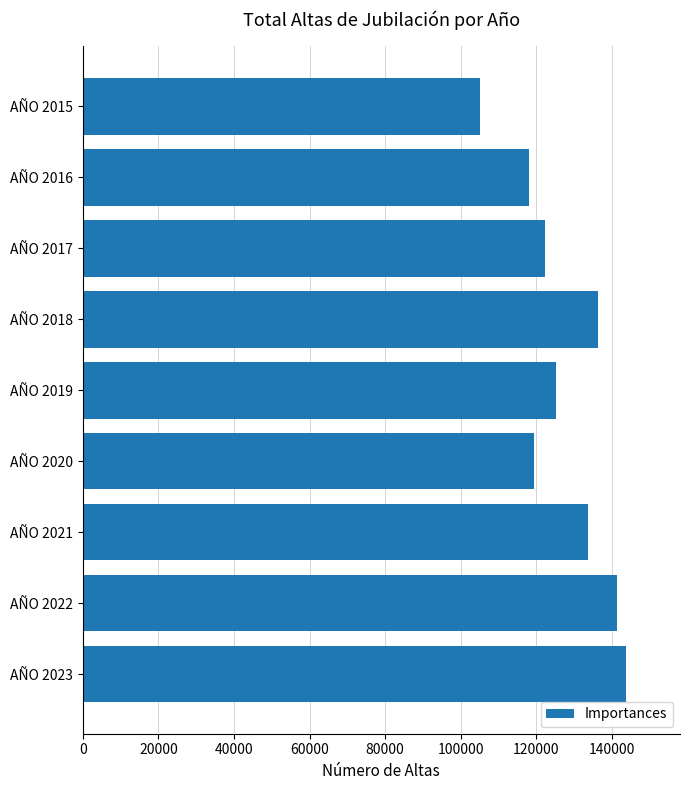

What is the ratio of the value at AÑO 2021 to the value at AÑO 2023?

0.9